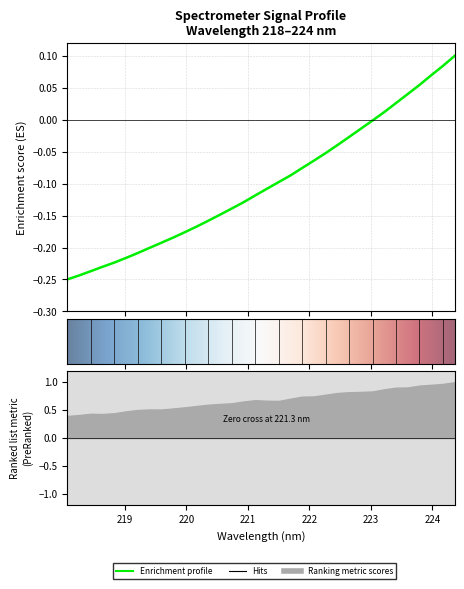

True or false: the data has more than 0 interior local peaks.

False